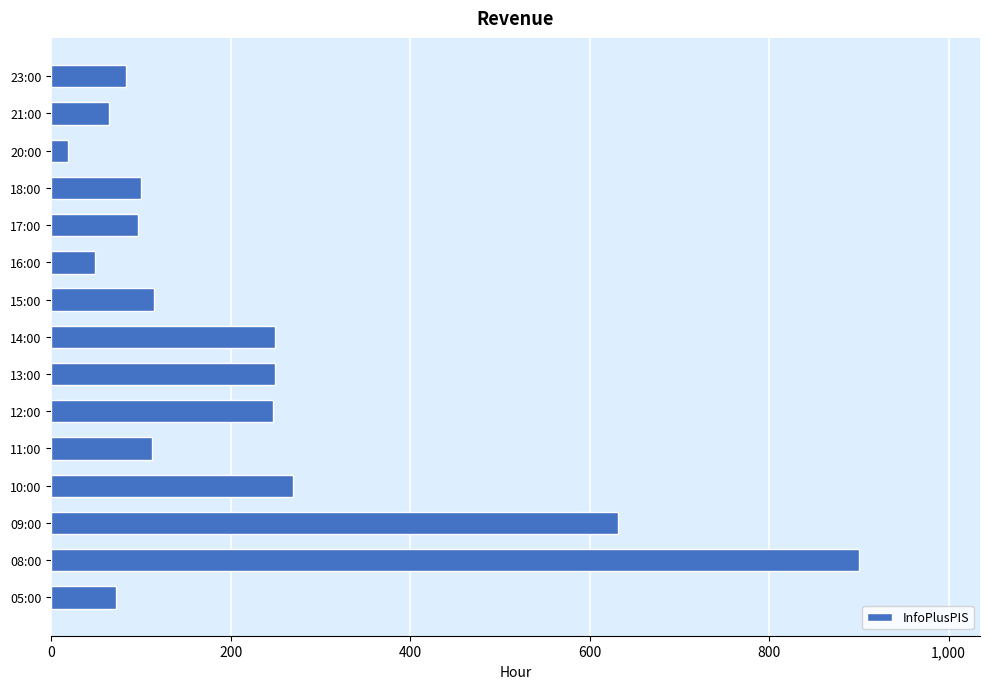

Count the number of categories in the chart.

15